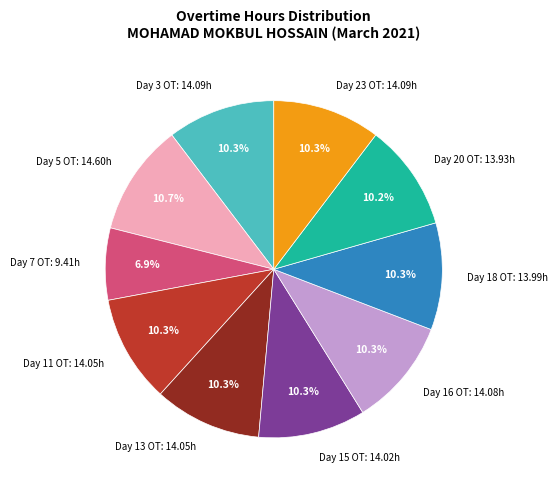

To the nearest percent, what is the combined percentage of Day 7 OT and Day 15 OT?

17%